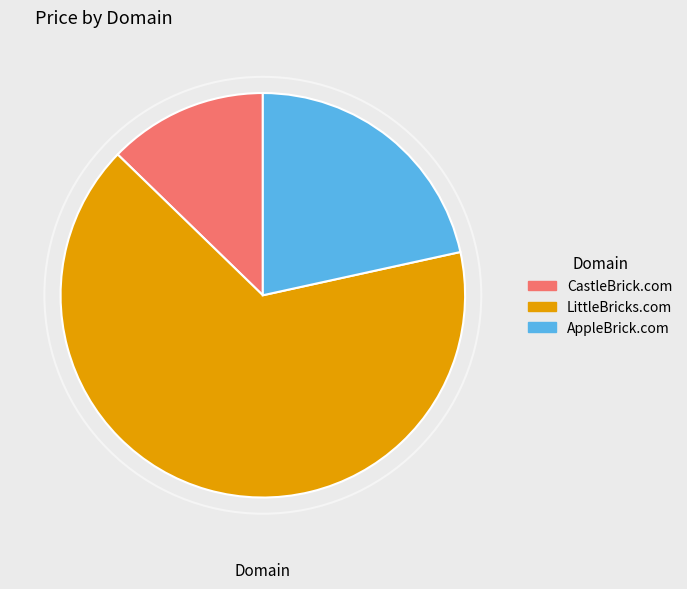

Do CastleBrick.com and AppleBrick.com together represent more than half of the pie?

No